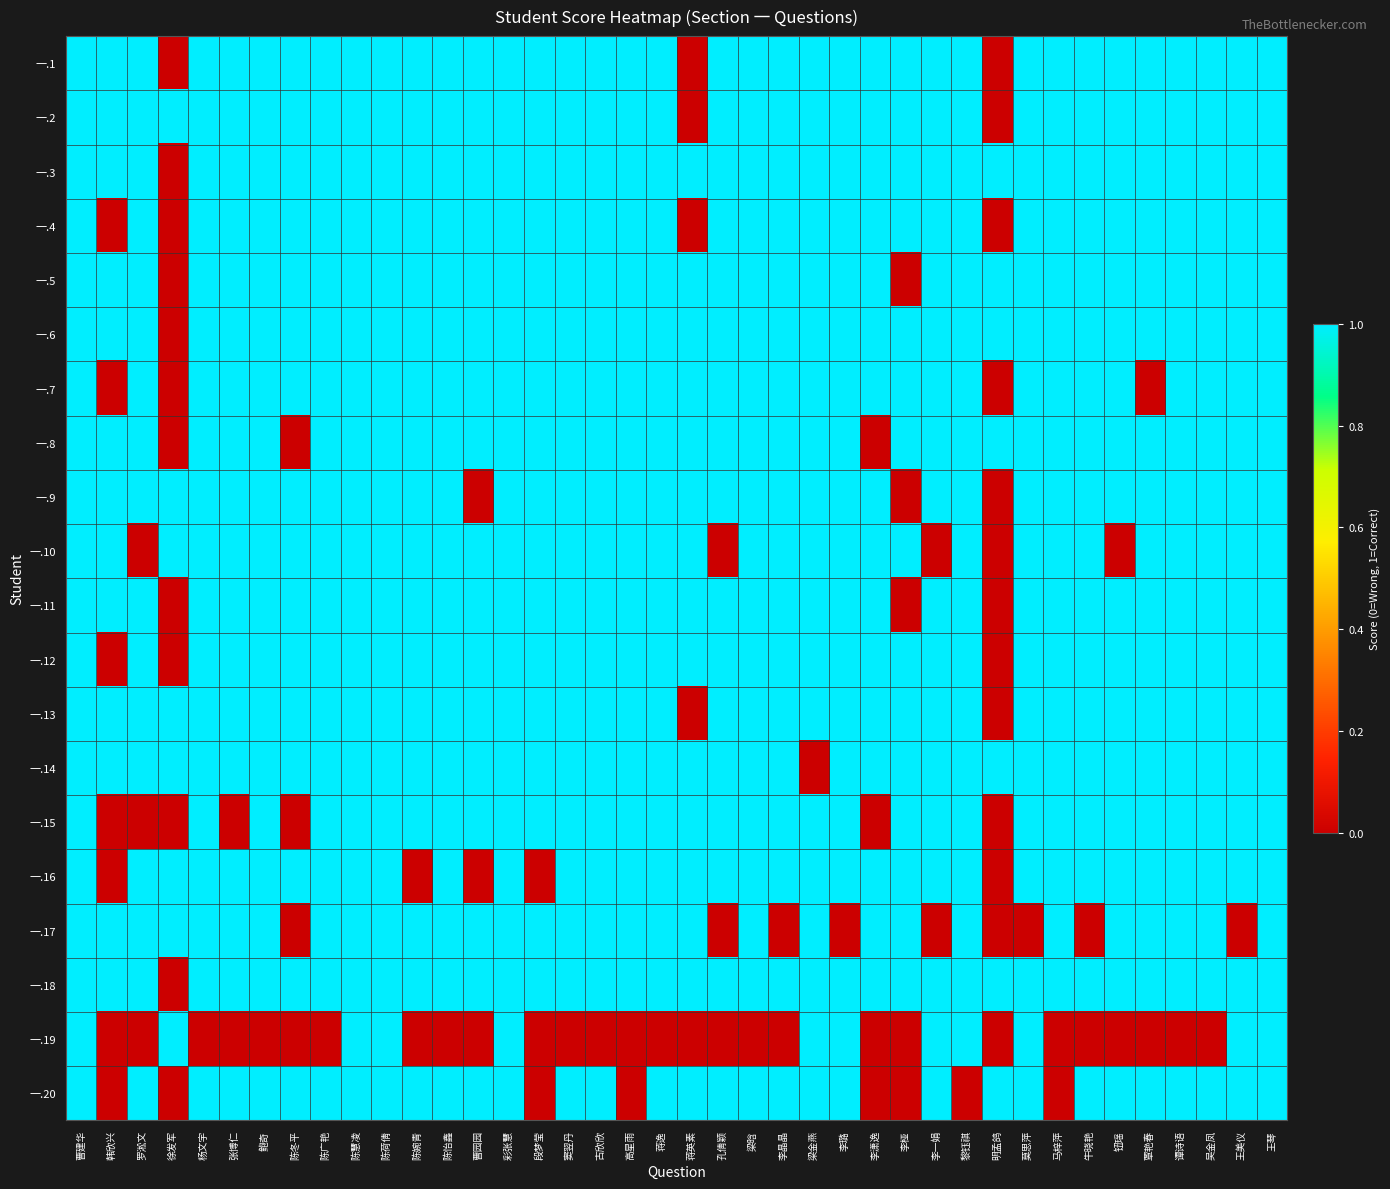

At how many categories does at least one series exceed 0?

40